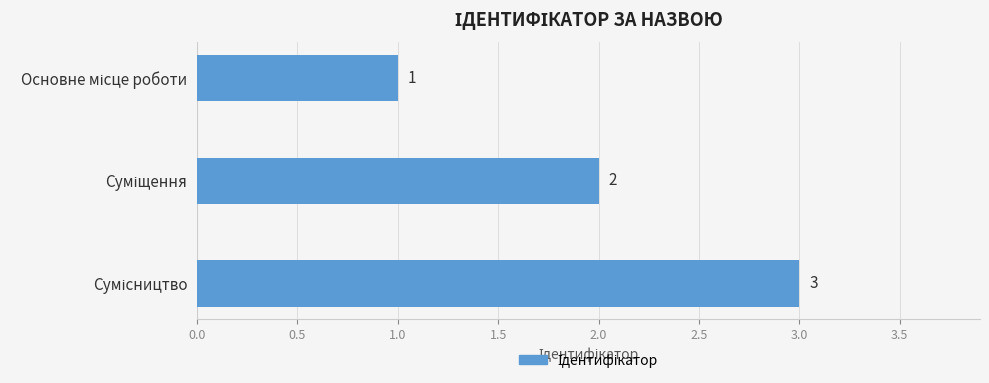

How many values are between 1 and 3?

3